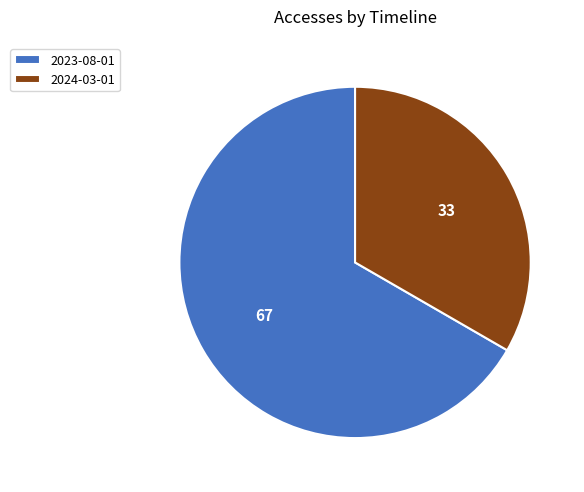

The 2023-08-01 slice represents 67% of the pie. True or false?

True